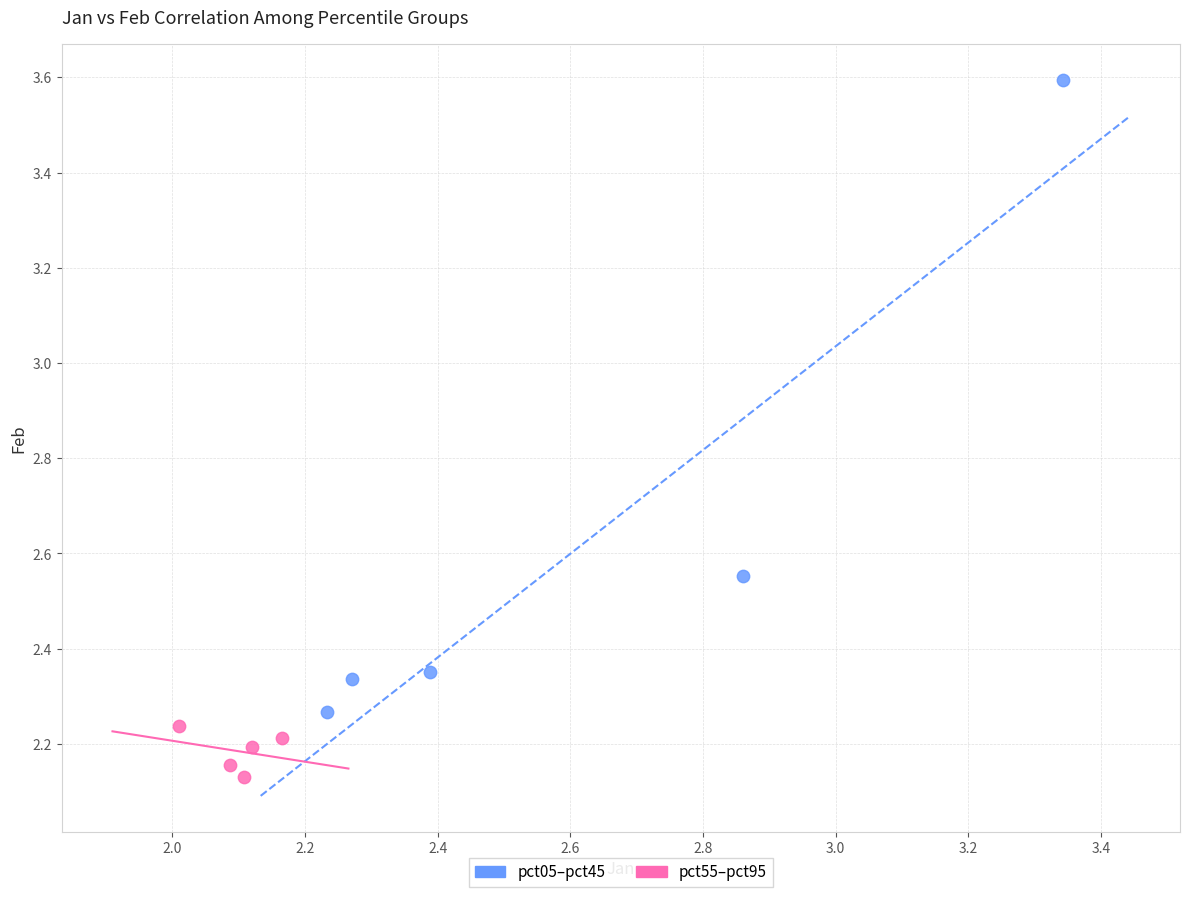

Which series reaches the maximum Y coordinate?

pct05–pct45